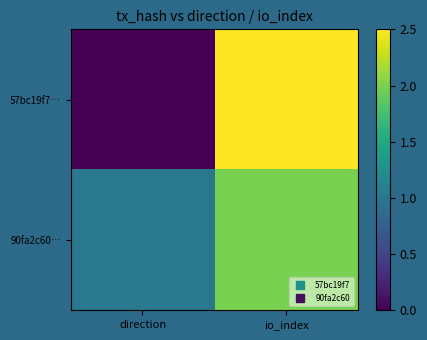

At direction, list the series in order from largest to smallest.

90fa2c60…, 57bc19f7…